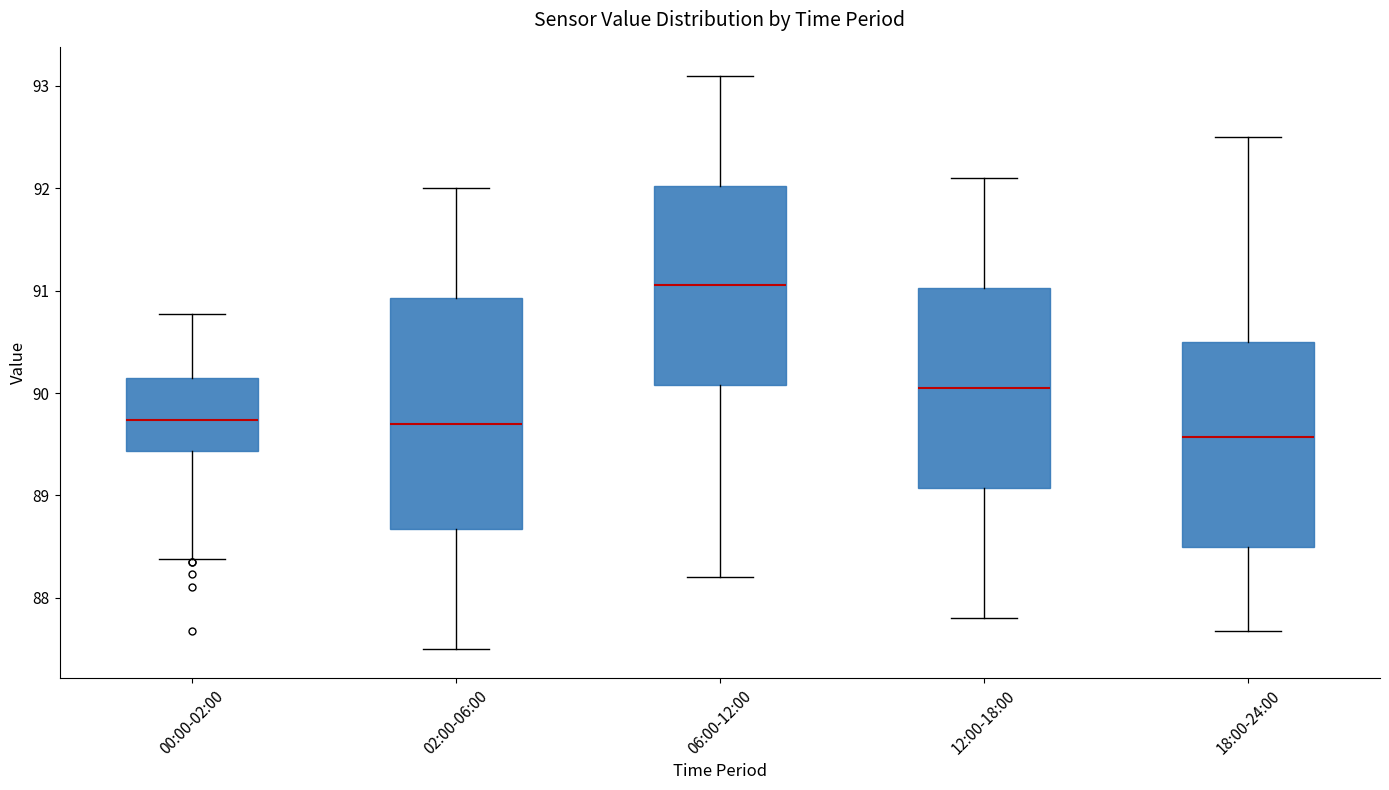

Which box's median line is the lowest?

18:00-24:00